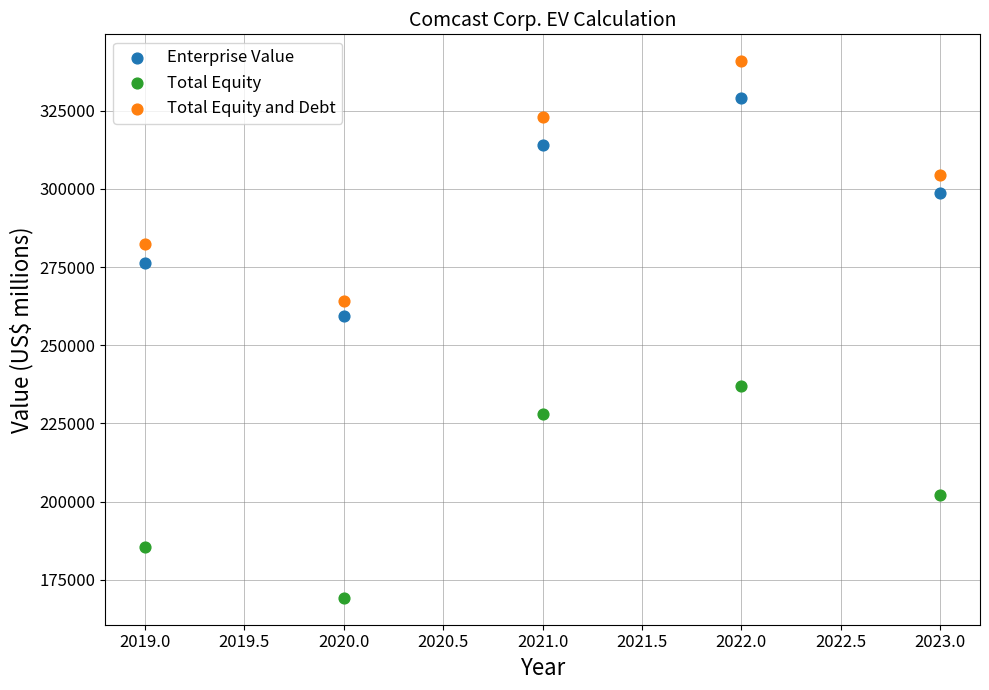

Which series reaches the maximum Y coordinate?

Total Equity and Debt